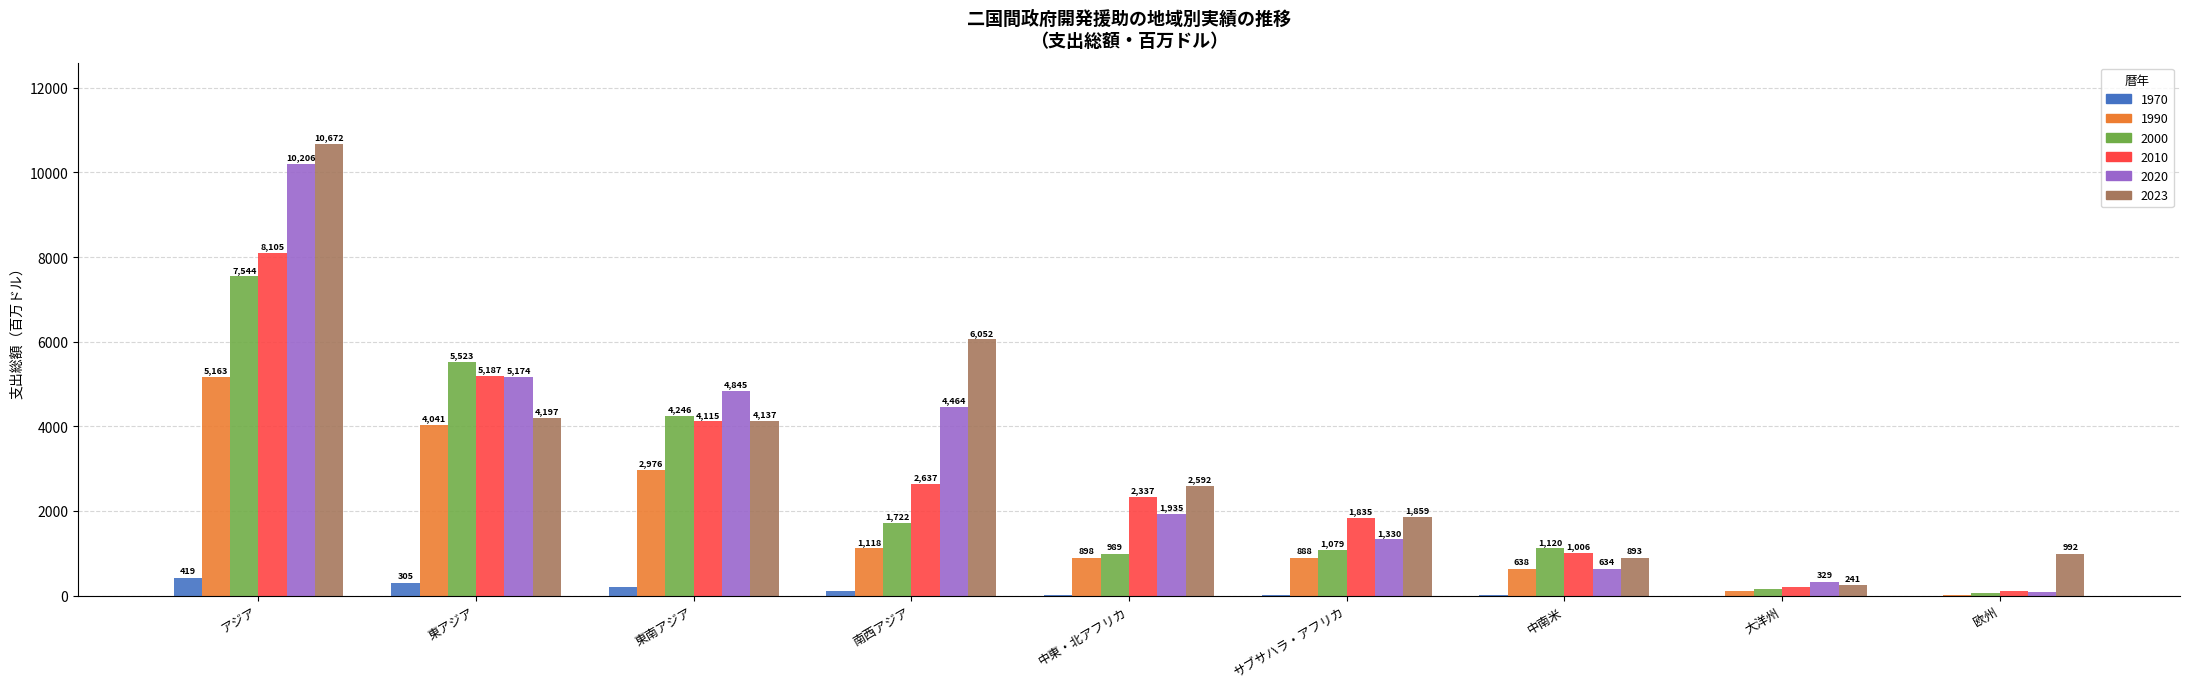

At which label is 1990 closest to 2584?

東南アジア